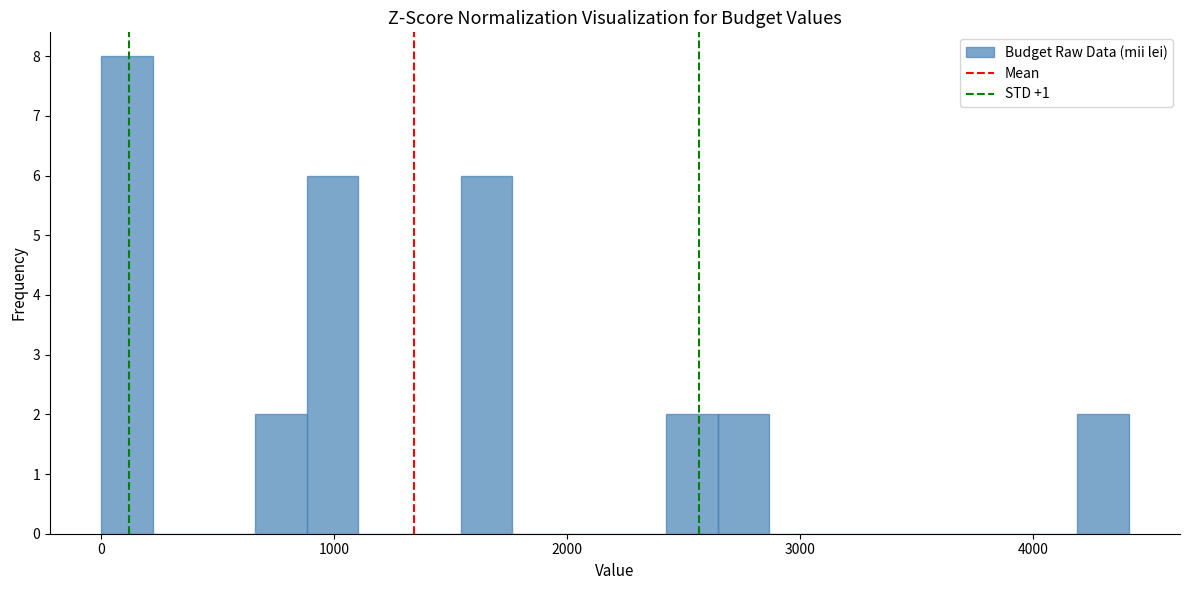

Around what value on the x-axis is the tallest bar? Give the approximate position of its centre, as read against the axis.

100